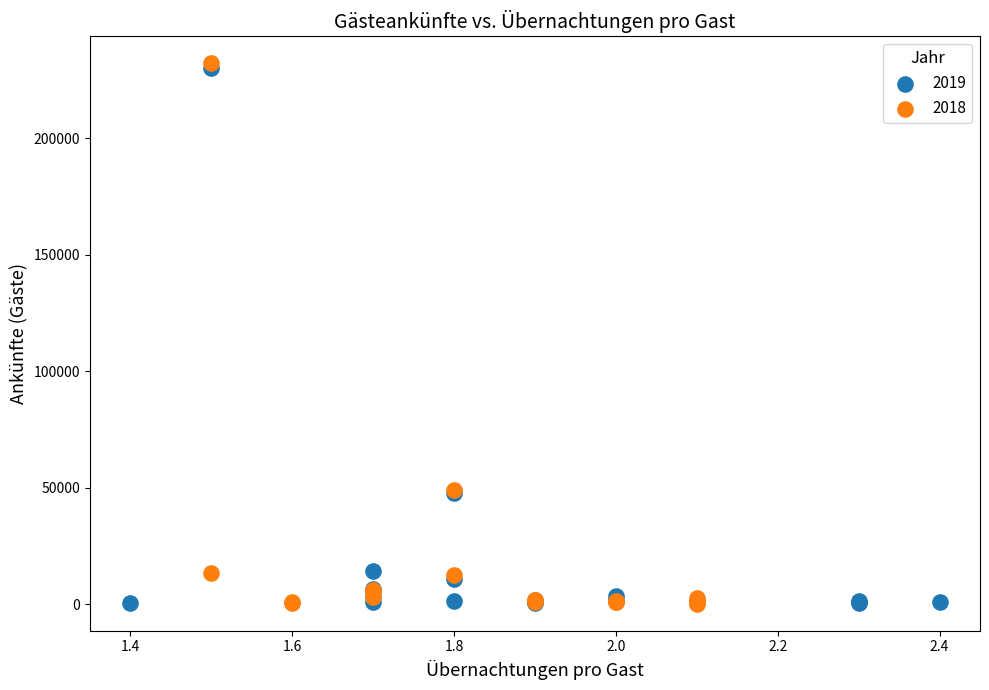

Which series contains the highest Y value?

2018